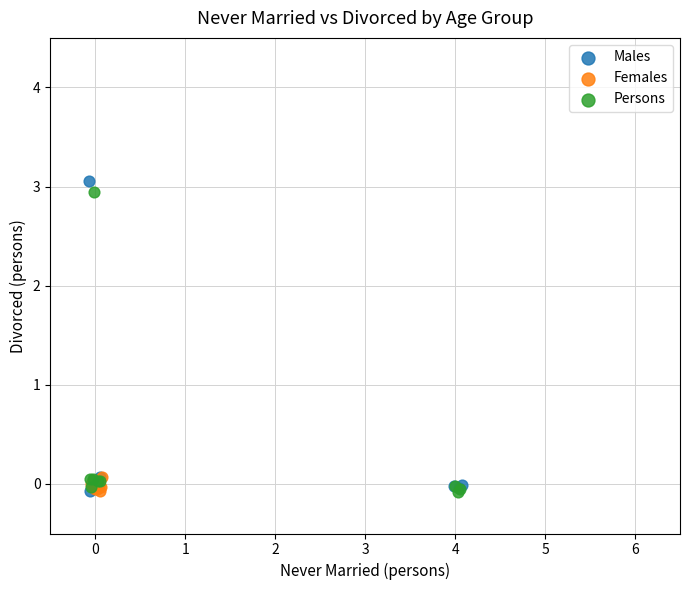

Which series has the widest spread of Y values?

Males